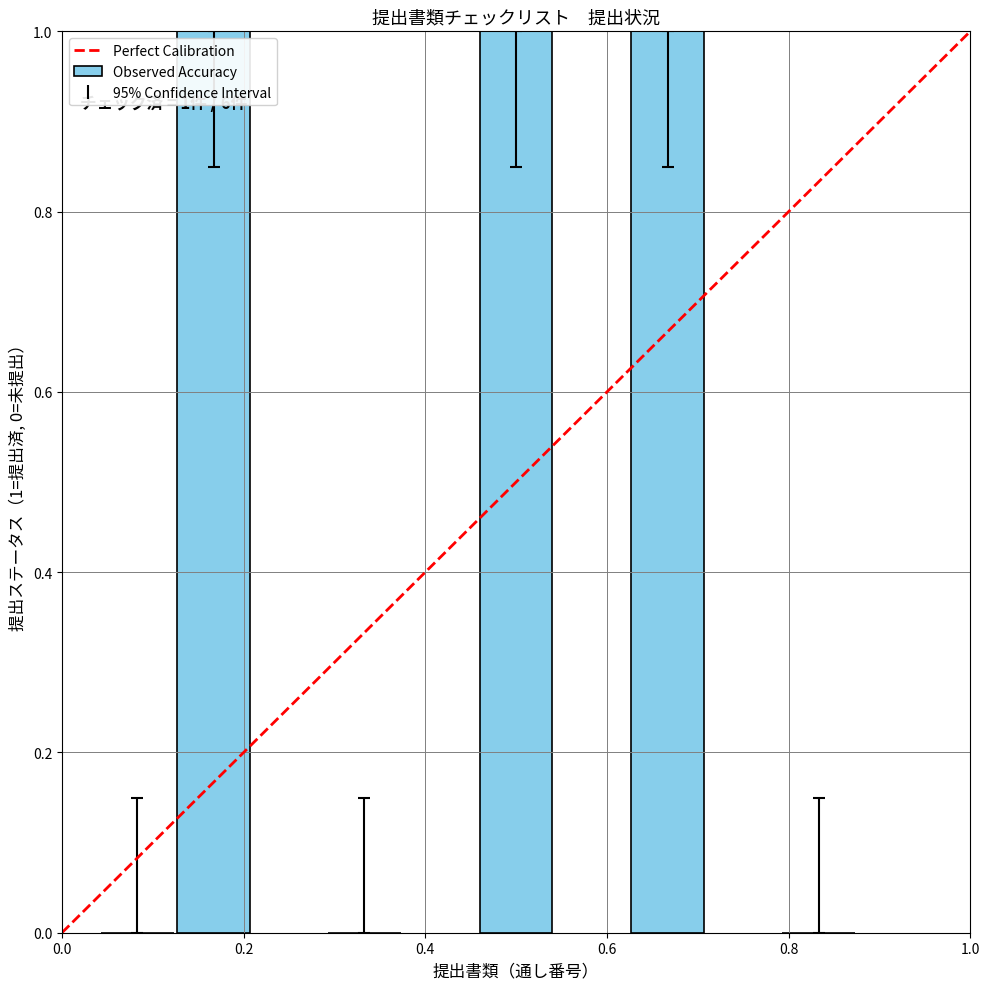

What is the sum of all values?

3